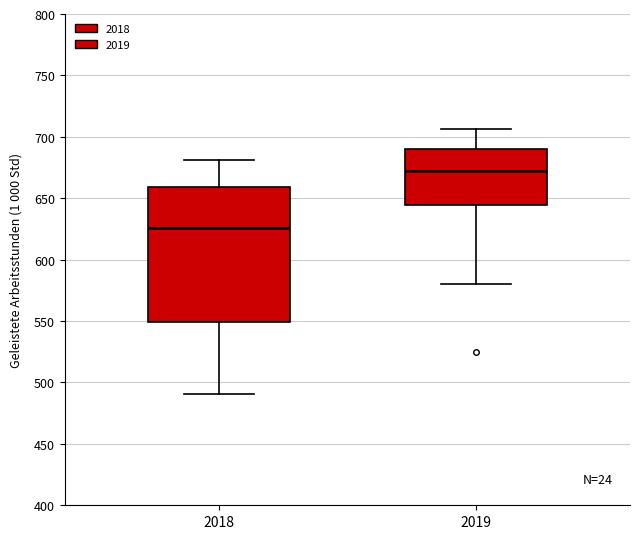

Reading left to right, read every box against the y-axis: the position of its median line, the range the box covers, and the ends of its whiskers. The values are not printed on the chart, so give them approximately, as read against the axis.

2018: median 625, box 550 to 660, whiskers 490 to 680
2019: median 670, box 645 to 690, whiskers 580 to 705